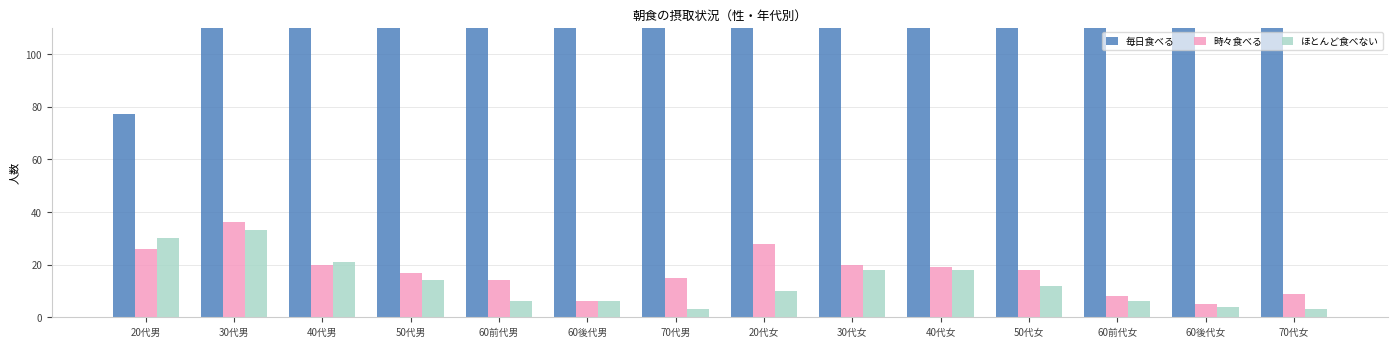

What is the sum of the 時々食べる values at 30代女 and 50代女?

38